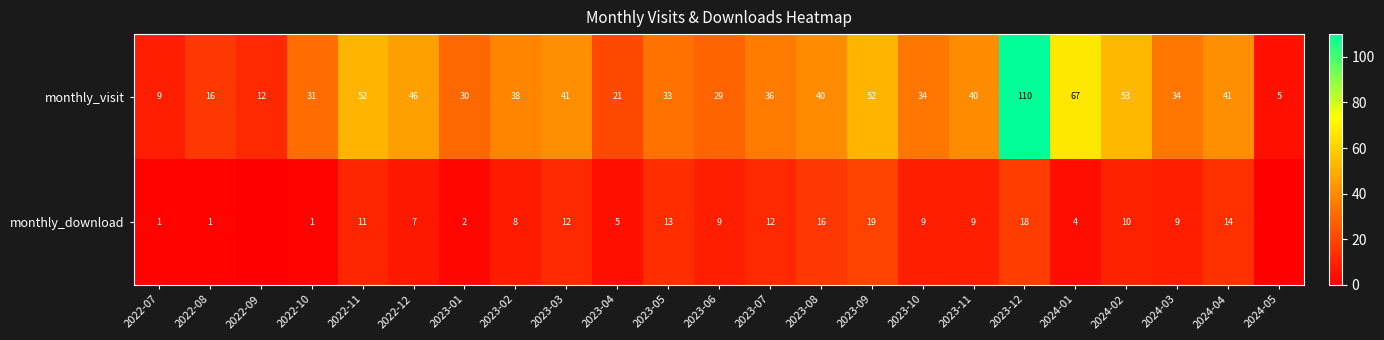

Is it true that monthly_visit equals 33 at 2023-05?

True